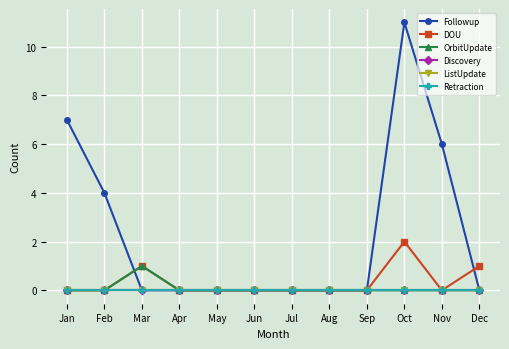

List the labels in order of Discovery value, smallest first.

Jan, Feb, Mar, Apr, May, Jun, Jul, Aug, Sep, Oct, Nov, Dec